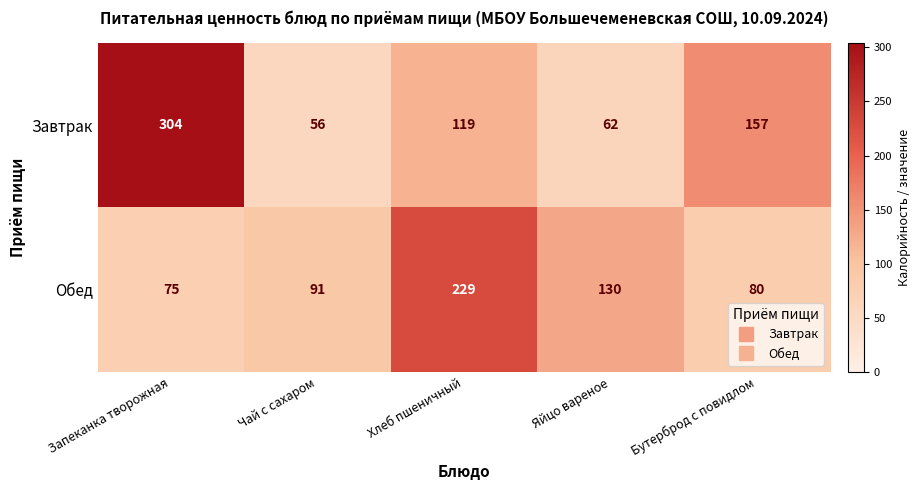

Reading left to right, extract all data points from this chart.

Завтрак: 304	56	119	62	157
Обед: 75	91	229	130	80